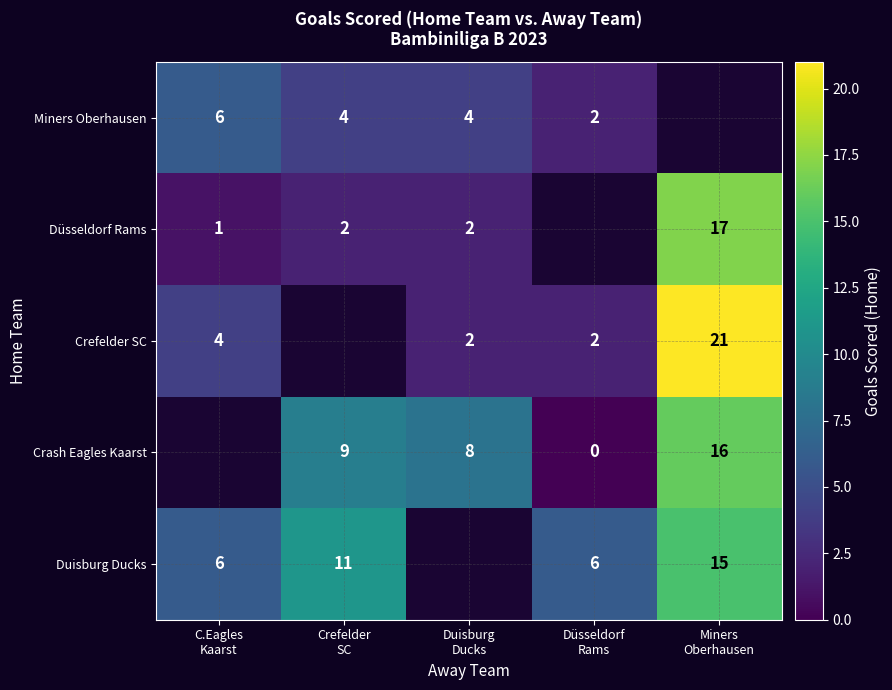

List the labels in order of Miners Oberhausen value, smallest first.

Düsseldorf Rams, Miners Oberhausen, Crefelder SC, Duisburg Ducks, C.Eagles Kaarst